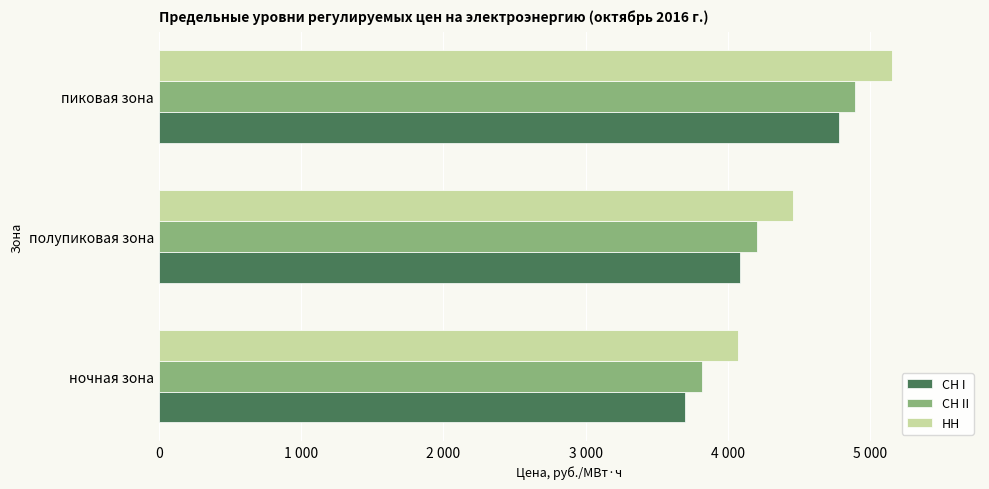

What are all the series names shown in the legend?

СН I, СН II, НН